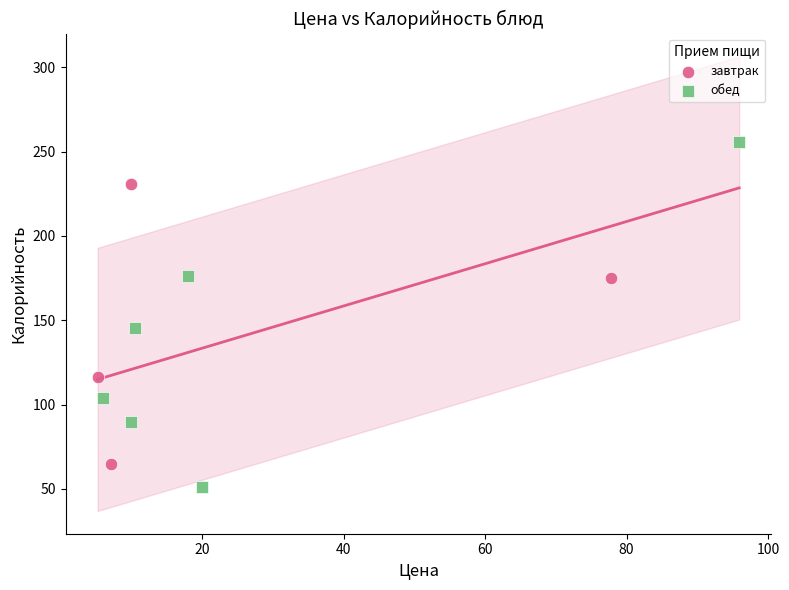

Which series has the widest spread of Y values?

обед